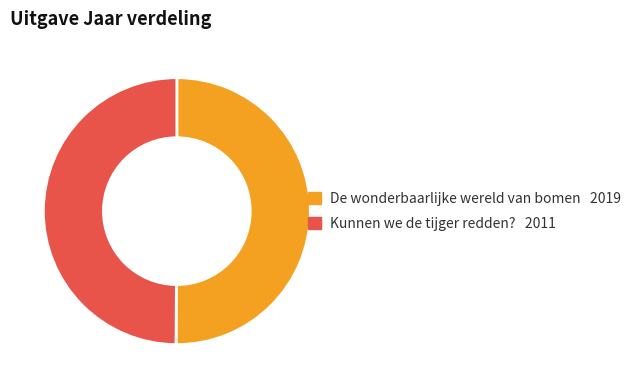

True or false: De wonderbaarlijke wereld van bomen accounts for 37% of the total.

False